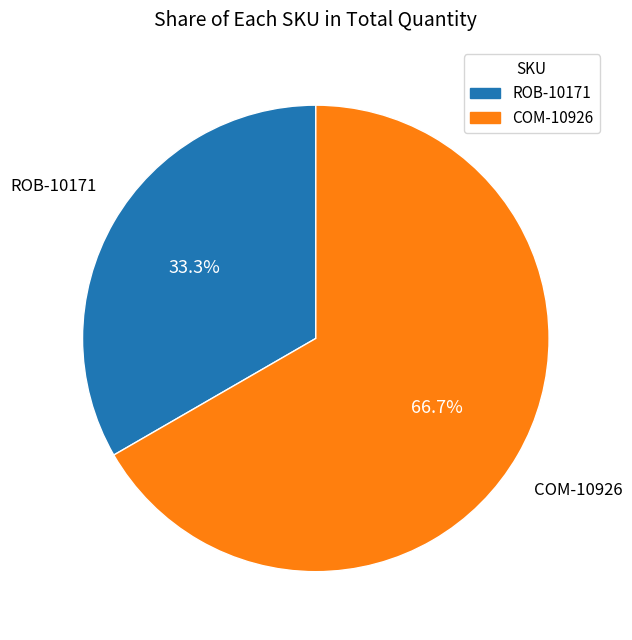

Which category has the biggest portion of the pie?

COM-10926